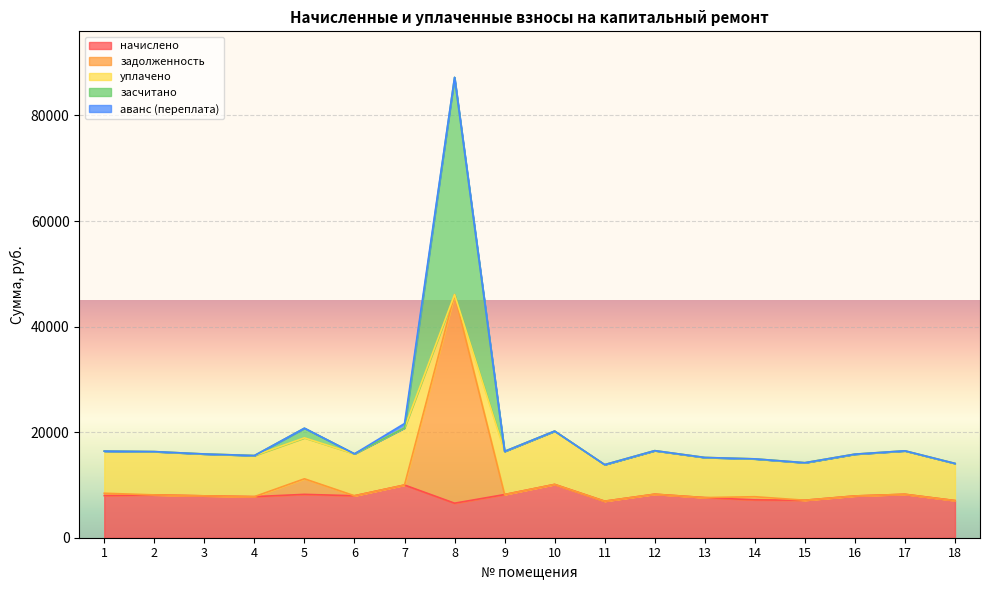

Where is засчитано nearest to the value 50534?

7